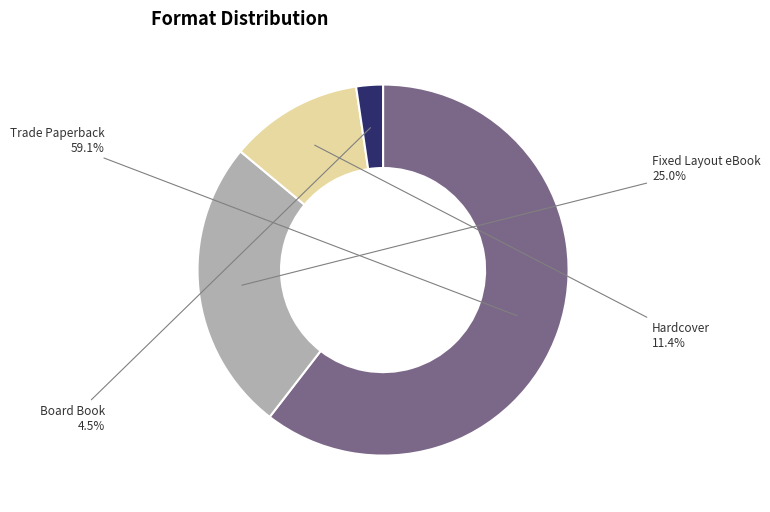

How many segments does this pie chart have?

4